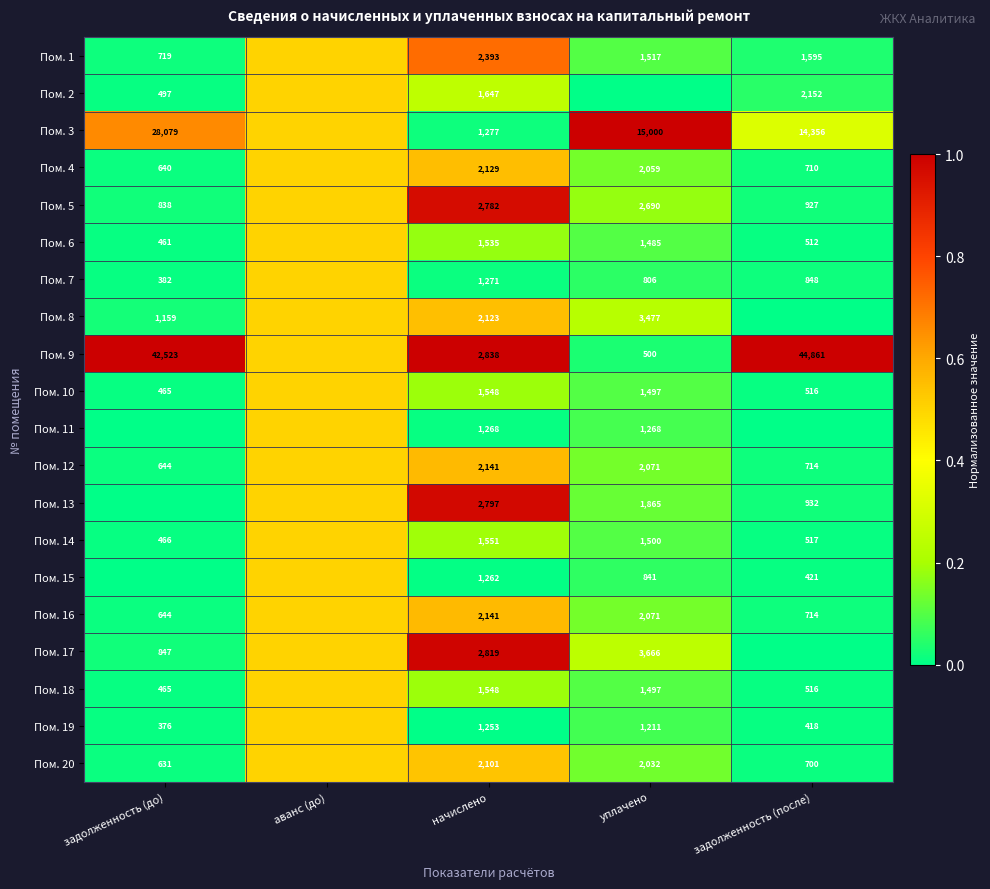

What is the sum of the Пом. 15 values at начислено and уплачено?

2103.0